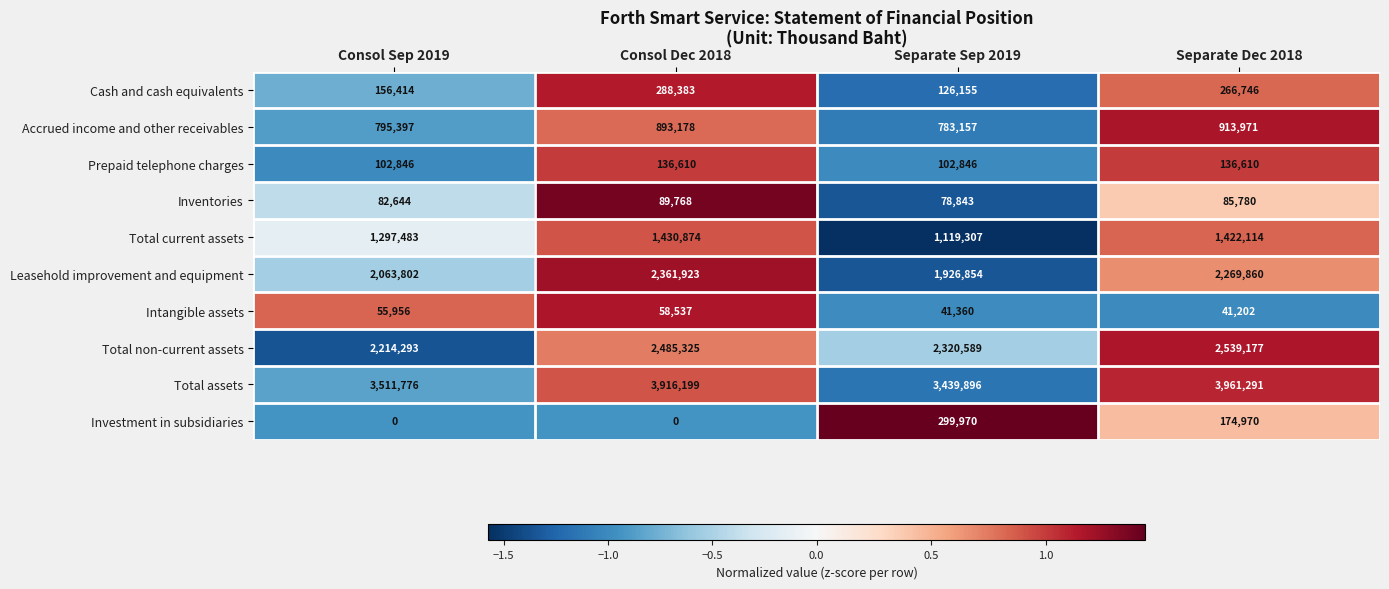

Which series has the widest spread of values?

Total assets